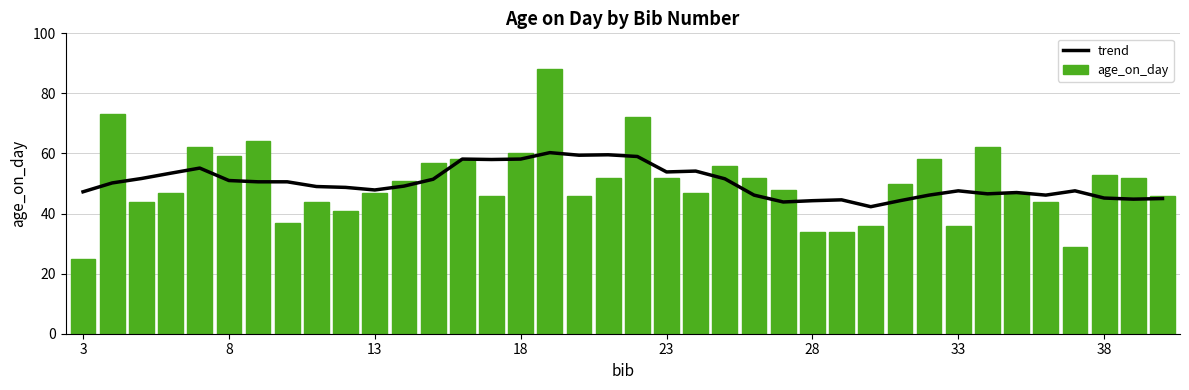

At how many categories does at least one series exceed 41?

38